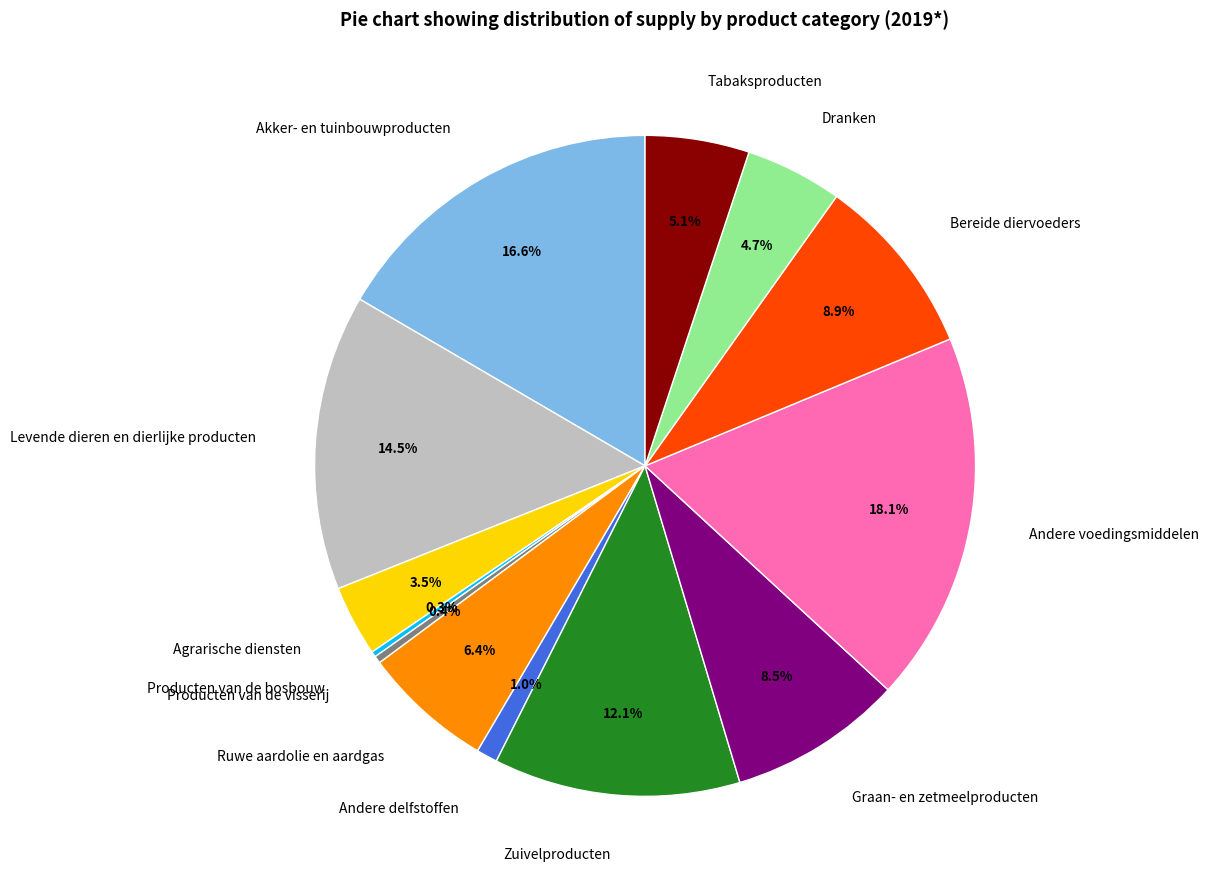

The Tabaksproducten slice represents 1% of the pie. True or false?

False